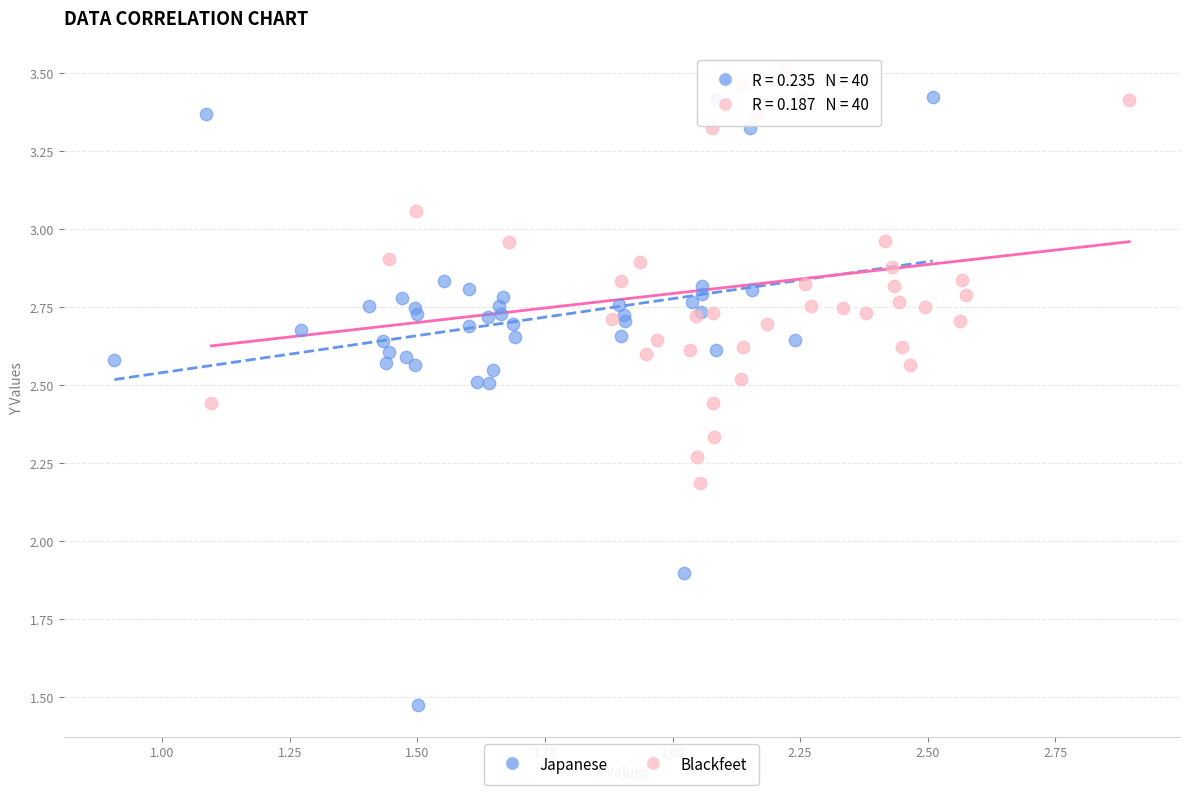

Which series has the widest spread of Y values?

Japanese